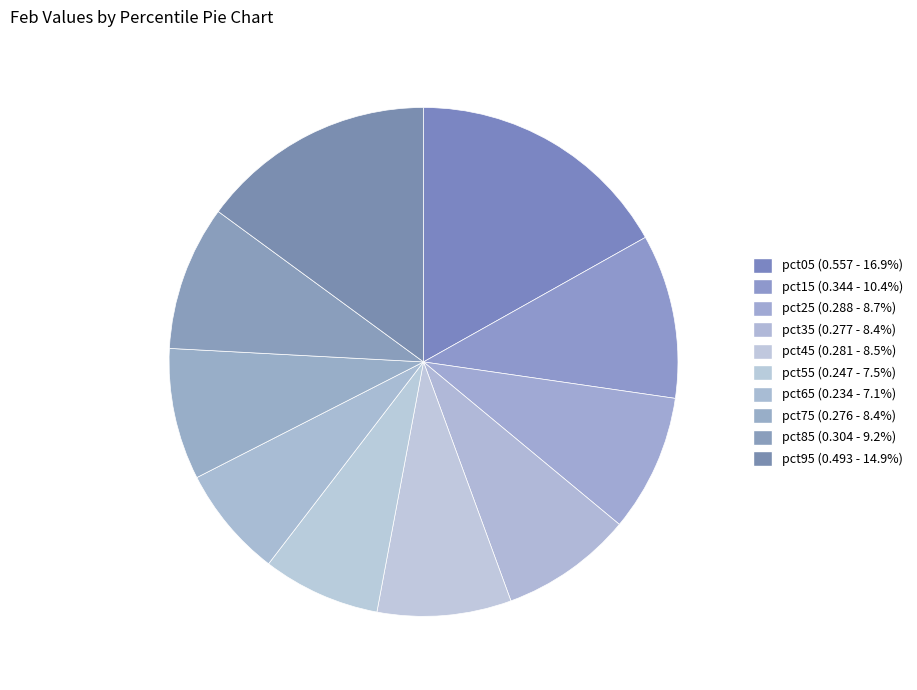

To the nearest percent, what portion does pct25 represent?

9%